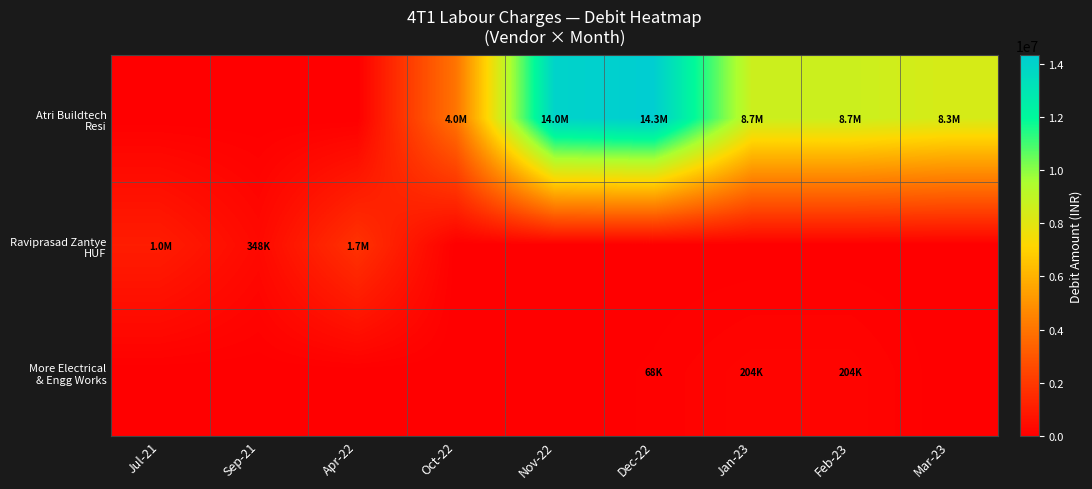

How many data points does each series have?

9